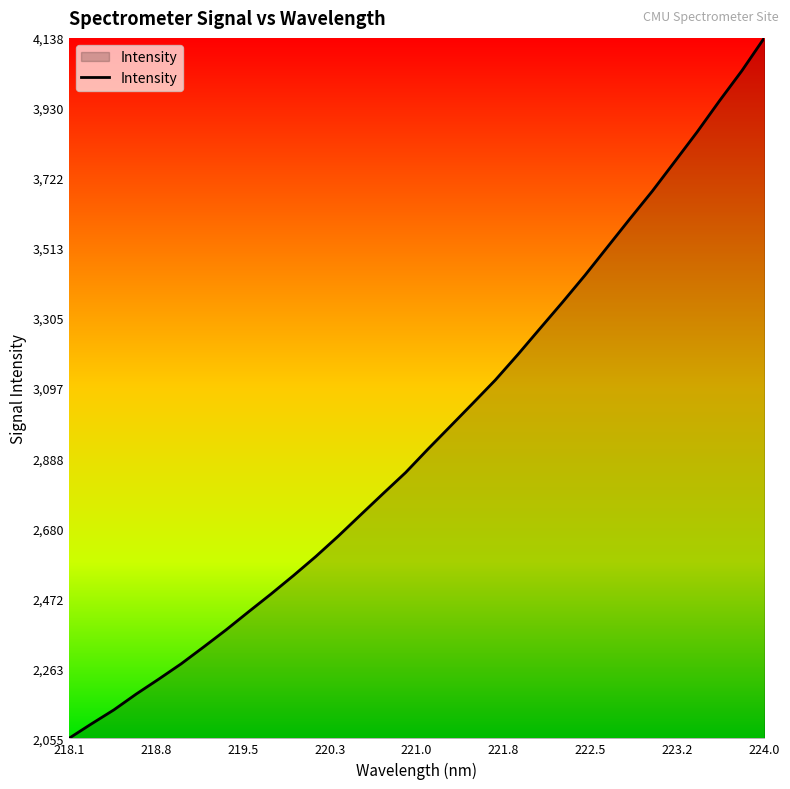

What is the greatest value displayed?

4138.8